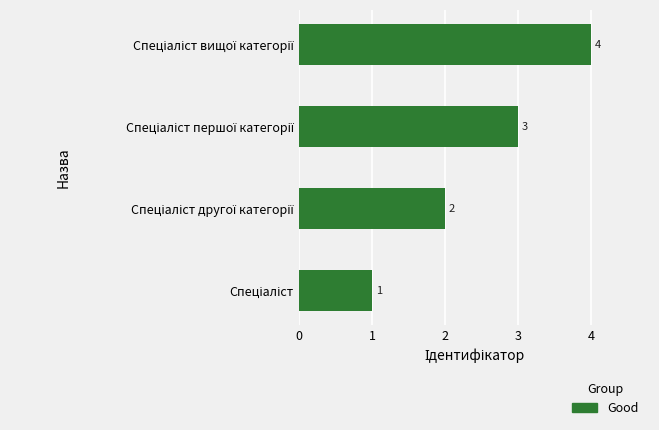

What is the greatest value displayed?

4